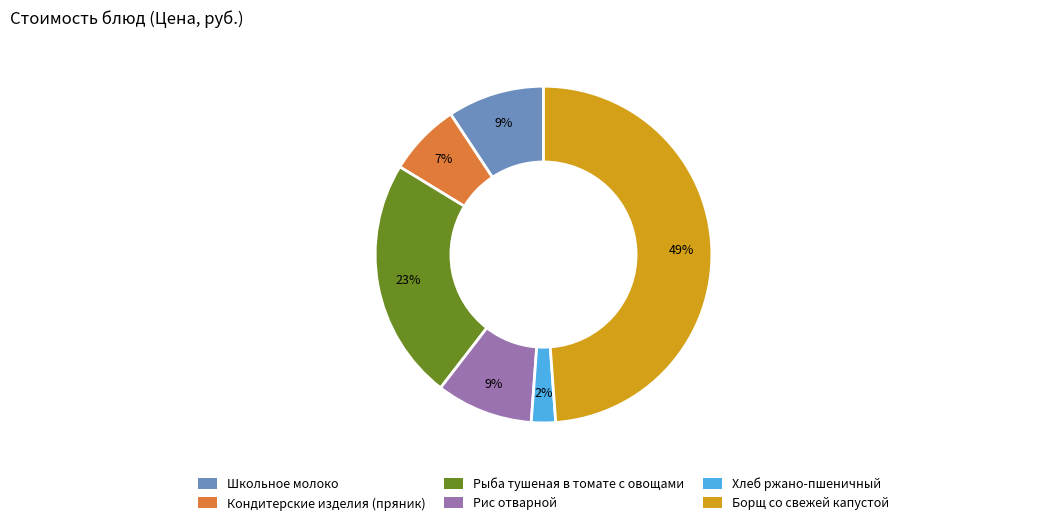

To the nearest percent, what is the difference between the Рис отварной and Рыба тушеная в томате с овощами slice percentages?

14%